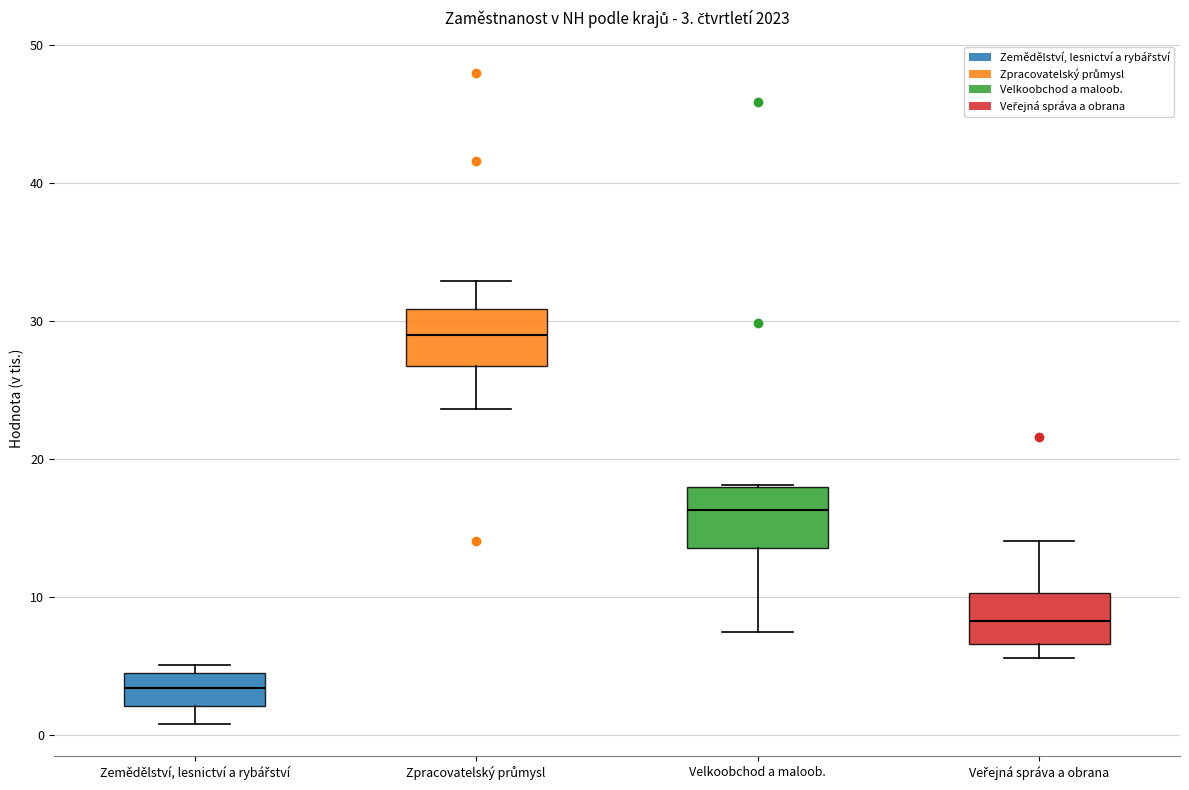

Which box's median line is the highest?

Zpracovatelský průmysl